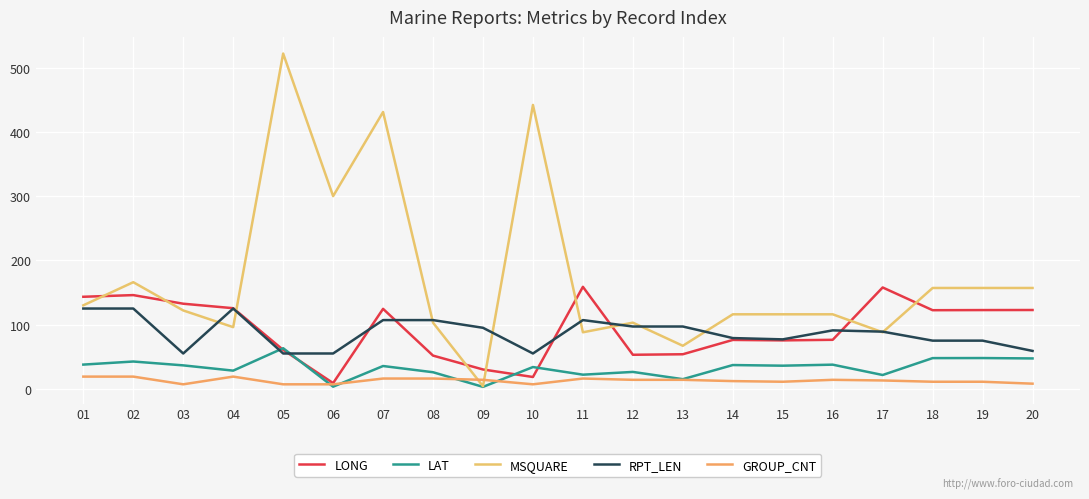

True or false: LAT and RPT_LEN intersect in this chart.

True